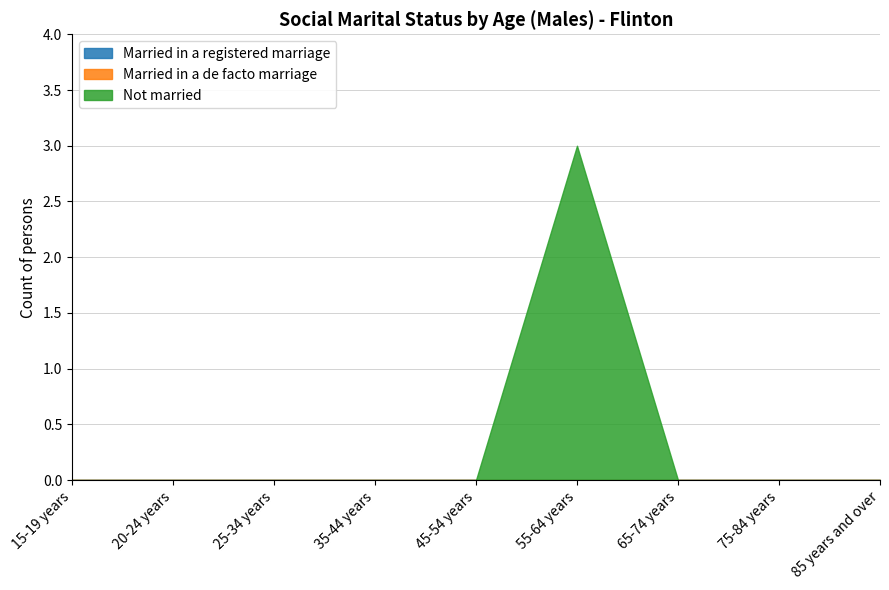

Reading right to left, what are all the values shown in this chart?

Married in a registered marriage: 85 years and over=0	75-84 years=0	65-74 years=0	55-64 years=0	45-54 years=0	35-44 years=0	25-34 years=0	20-24 years=0	15-19 years=0
Married in a de facto marriage: 85 years and over=0	75-84 years=0	65-74 years=0	55-64 years=0	45-54 years=0	35-44 years=0	25-34 years=0	20-24 years=0	15-19 years=0
Not married: 85 years and over=0	75-84 years=0	65-74 years=0	55-64 years=3	45-54 years=0	35-44 years=0	25-34 years=0	20-24 years=0	15-19 years=0